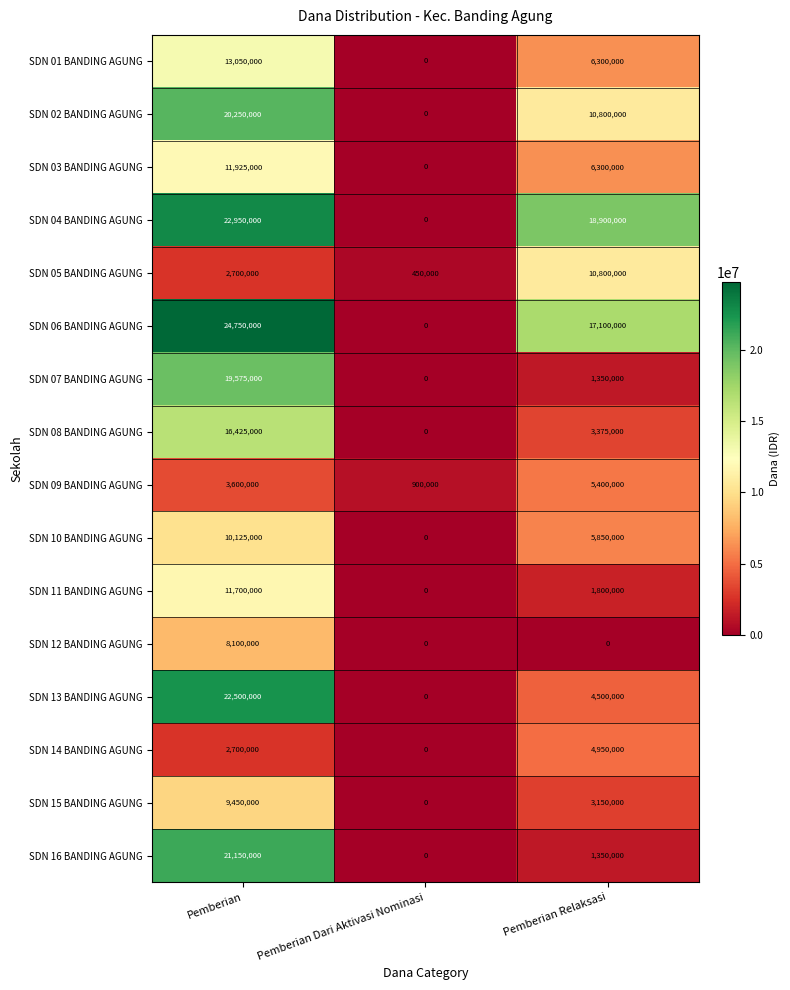

What is the sum of the SDN 12 BANDING AGUNG values at Pemberian and Pemberian Dari Aktivasi Nominasi?

8100000